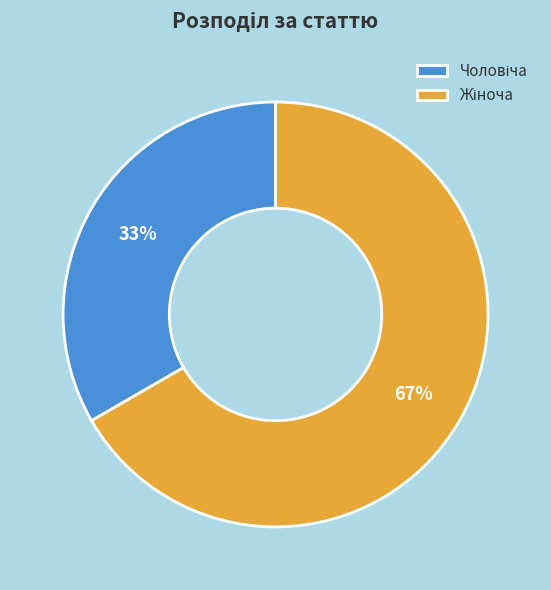

To the nearest percent, what is the average slice percentage?

50%